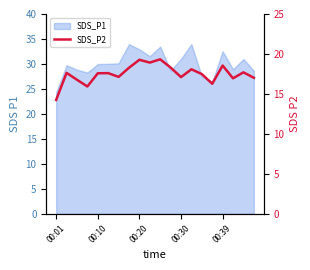

The value at 18 is 17.7. True or false?

True